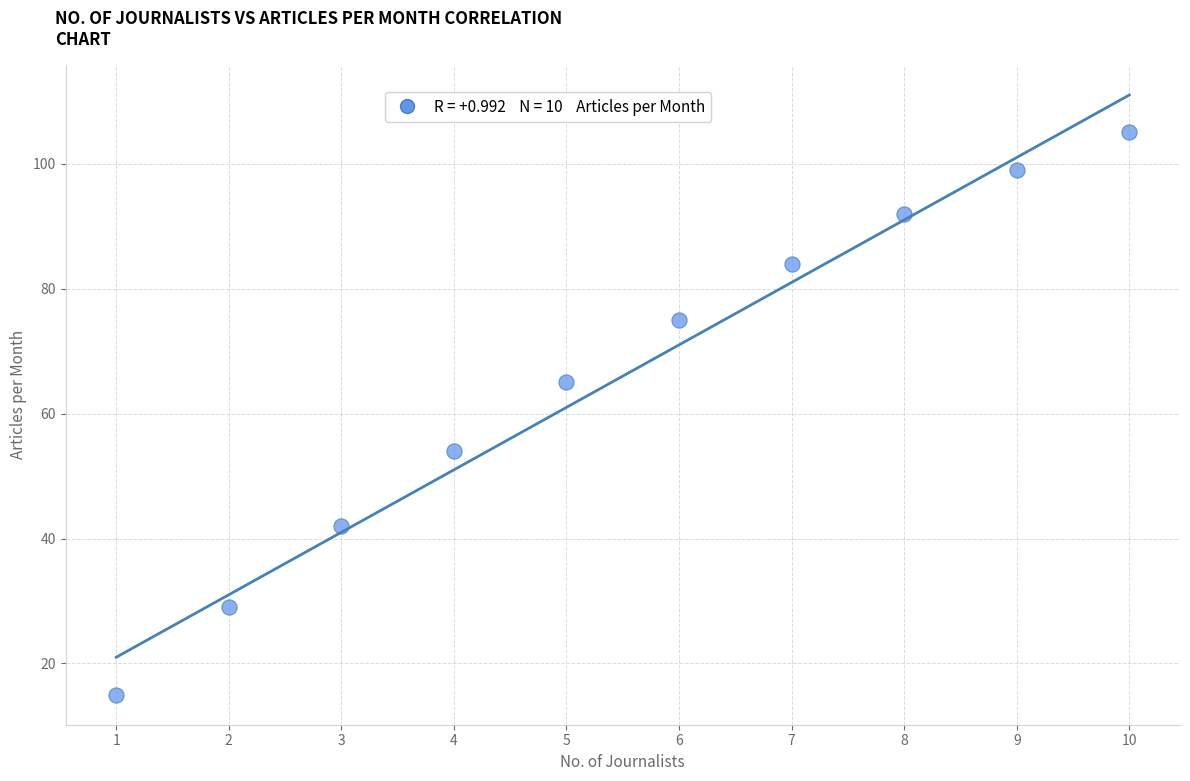

What is the average Y value?

66